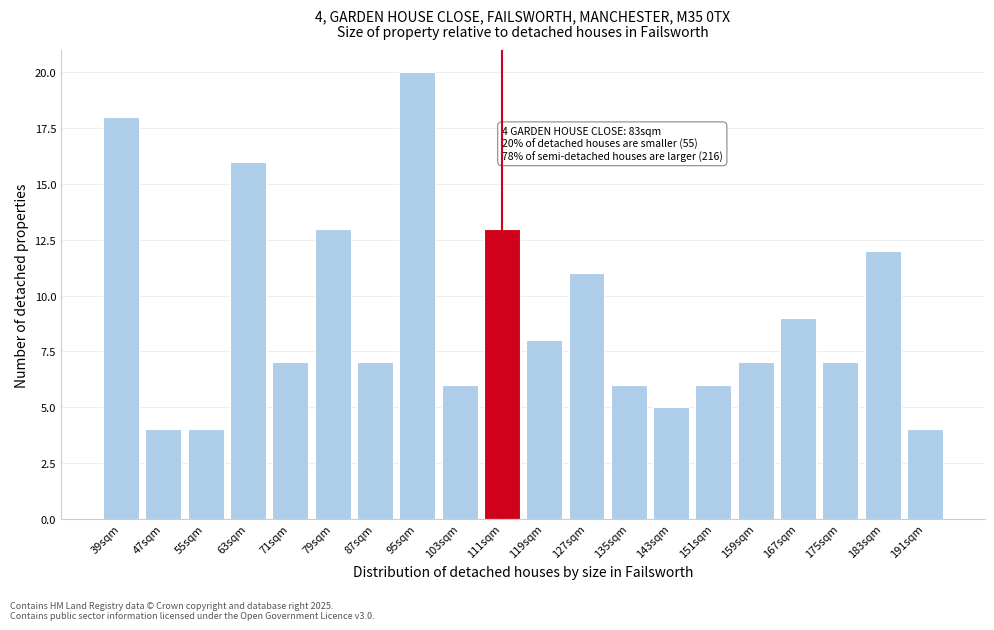

Reading right to left, extract all data points from this chart.

4	12	7	9	7	6	5	6	11	8	13	6	20	7	13	7	16	4	4	18